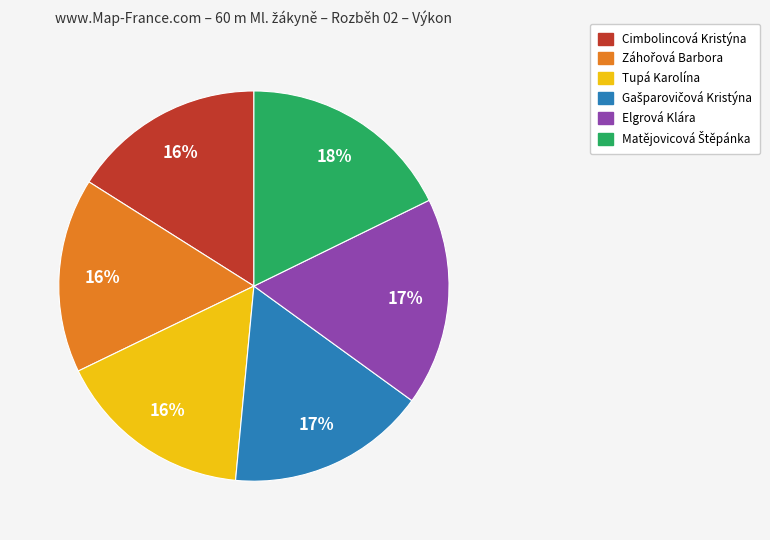

To the nearest percent, what percentage of the pie is Cimbolincová Kristýna?

16%